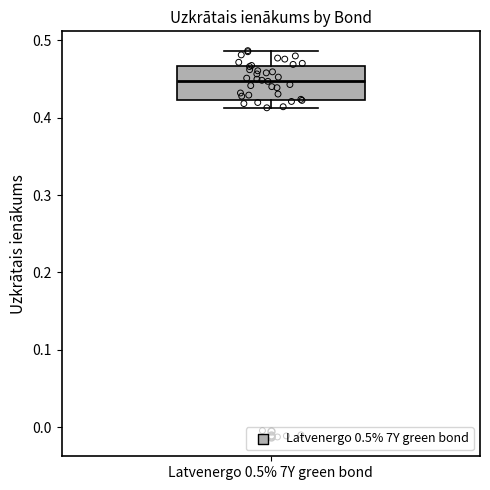

Where does the lower whisker of the box for Latvenergo 0.5% 7Y green bond end on the y-axis? The values are not printed on the chart, so give them approximately, as read against the axis.

0.41